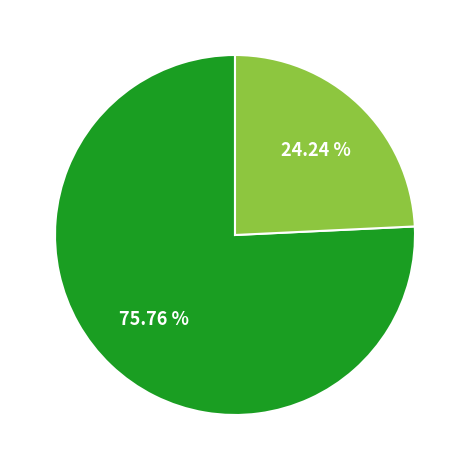

Does any single category account for the majority?

Yes